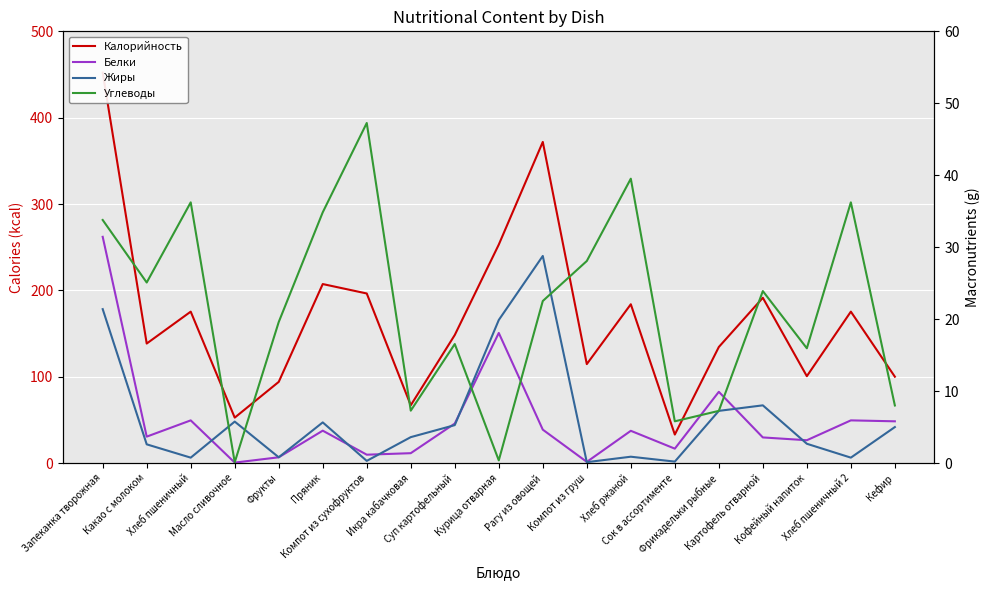

How many values in the Углеводы series are below 22?

9